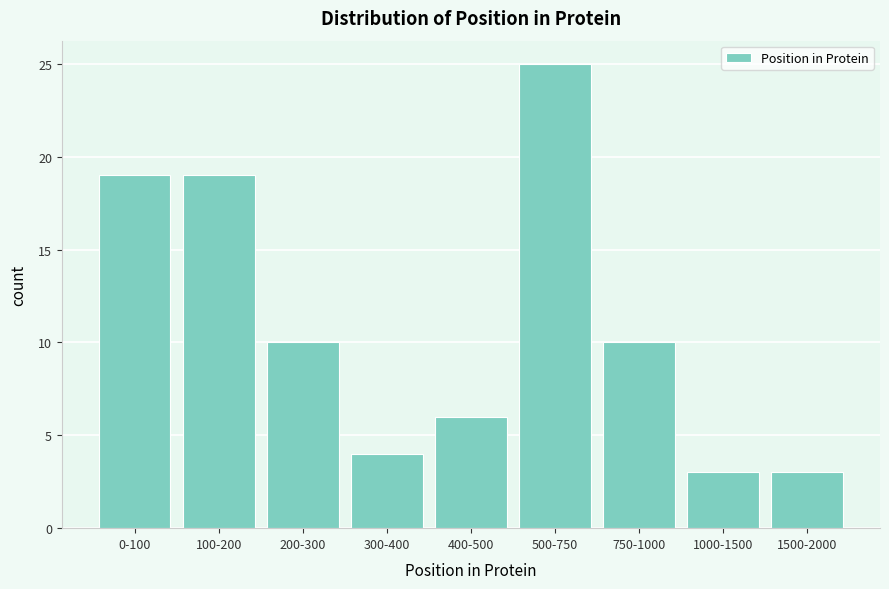

Reading left to right, list all the values displayed in this chart.

0-100=19	100-200=19	200-300=10	300-400=4	400-500=6	500-750=25	750-1000=10	1000-1500=3	1500-2000=3